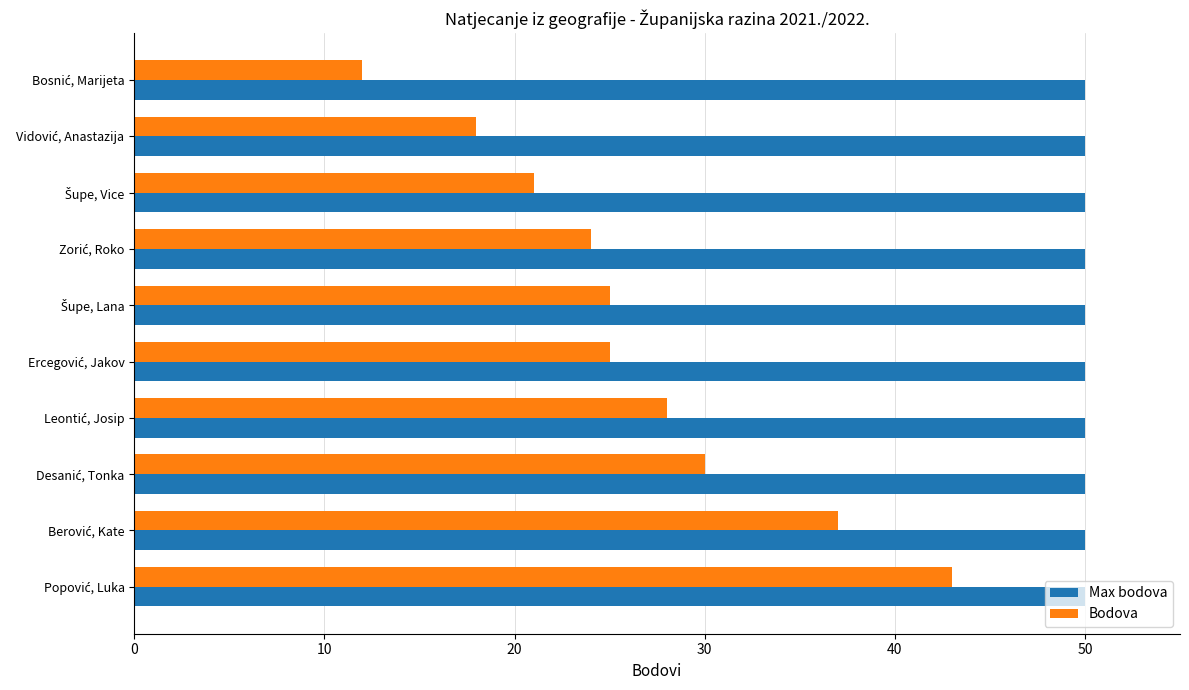

Which series has the largest range (max minus min)?

Bodova